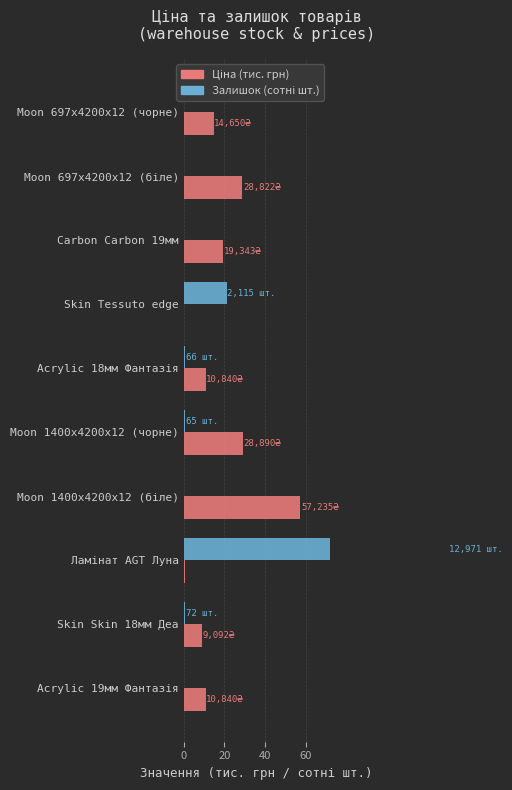

What is the approximate value of Залишок (сотні шт.) at Moon 1400x4200x12 (біле)?

0.1